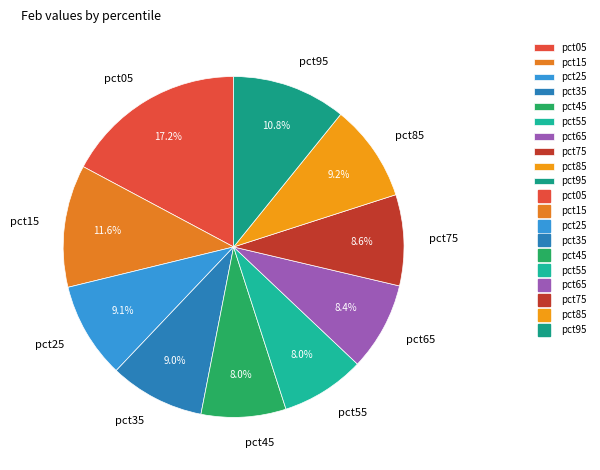

To the nearest percent, what portion does pct05 represent?

17%